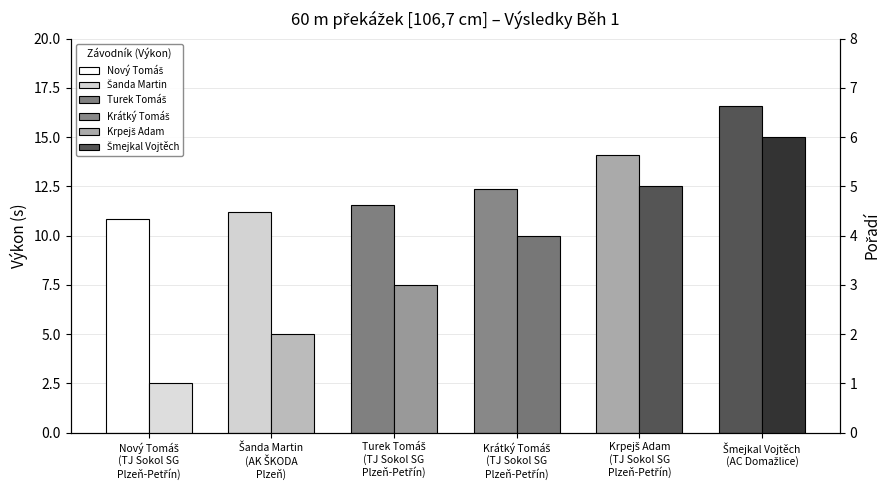

Read the Výkon (s) value at Turek Tomáš
(TJ Sokol SG
Plzeň-Petřín).

11.6